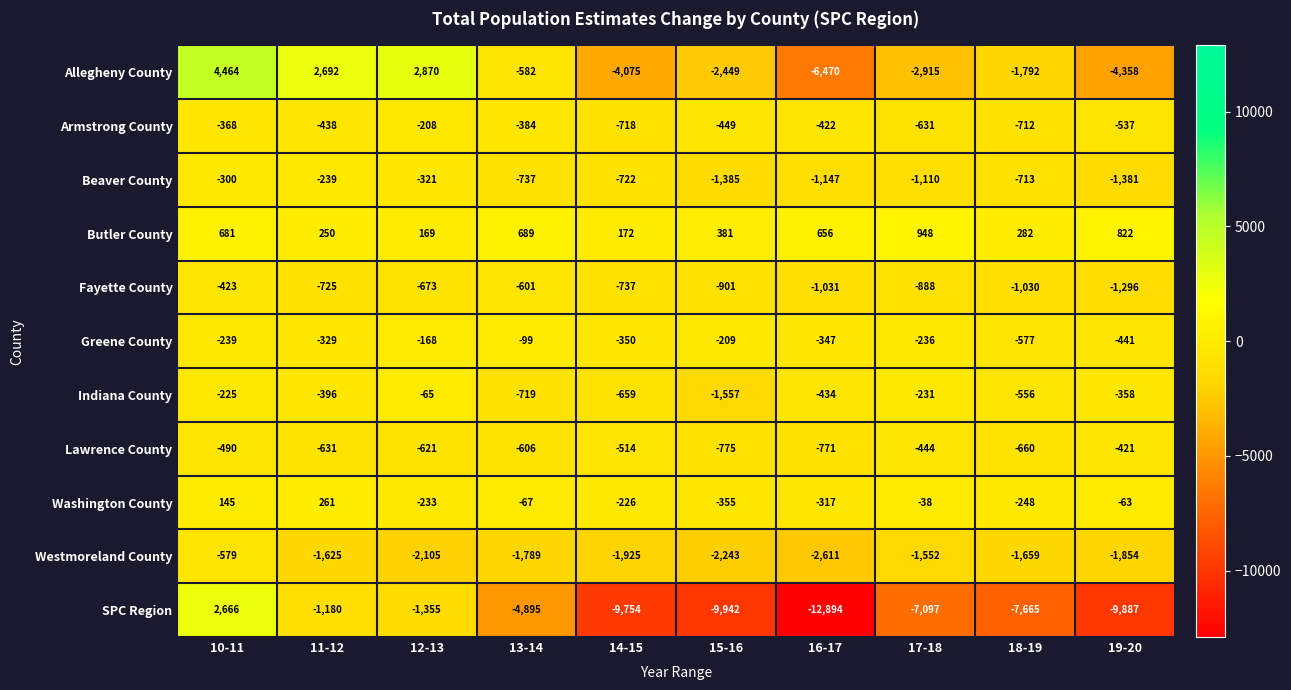

Count the number of categories in the chart.

10